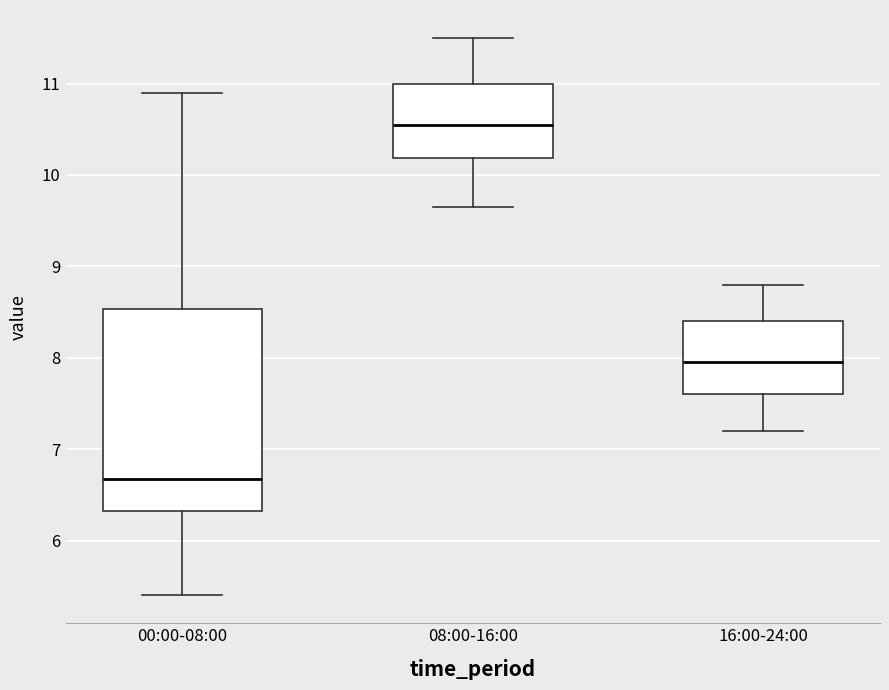

Reading left to right, read every box against the y-axis: the position of its median line, the range the box covers, and the ends of its whiskers. The values are not printed on the chart, so give them approximately, as read against the axis.

00:00-08:00: median 6.7, box 6.3 to 8.5, whiskers 5.4 to 10.9
08:00-16:00: median 10.6, box 10.2 to 11.0, whiskers 9.7 to 11.5
16:00-24:00: median 8.0, box 7.6 to 8.4, whiskers 7.2 to 8.8